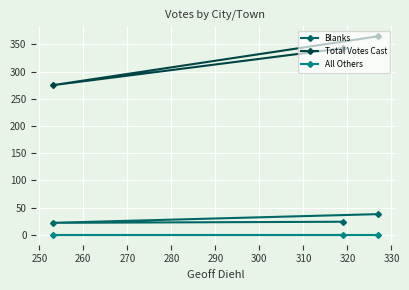

What is the average value of the Total Votes Cast series?

328